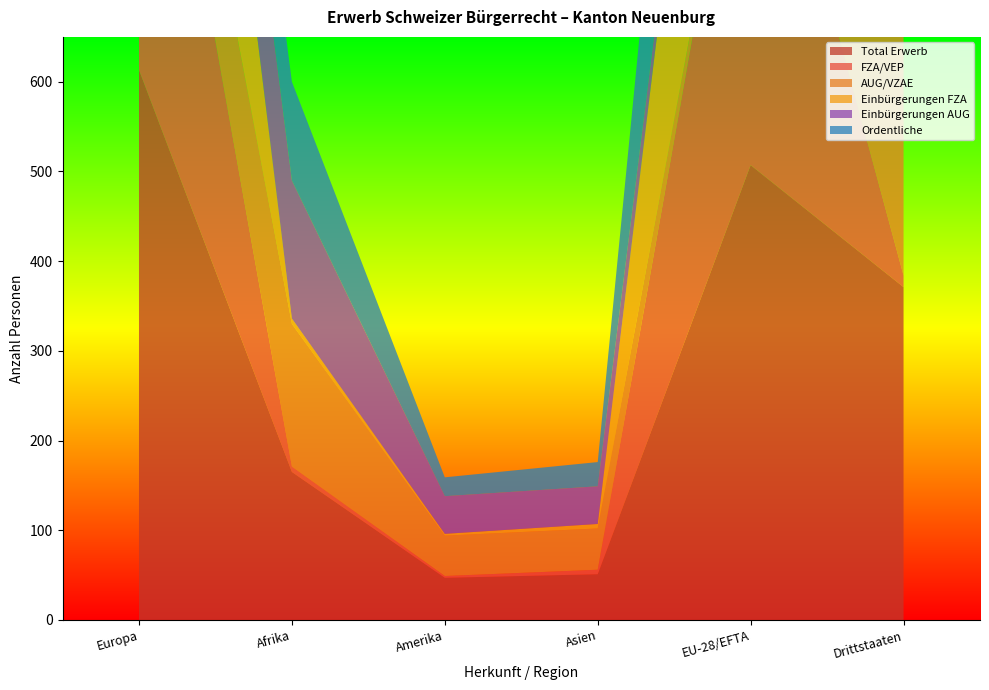

Reading left to right, extract all data points from this chart.

Total Erwerb: Europa=613	Afrika=165	Amerika=47	Asien=51	EU-28/EFTA=507	Drittstaaten=371
FZA/VEP: Europa=507	Afrika=6	Amerika=2	Asien=5	EU-28/EFTA=507	Drittstaaten=13
AUG/VZAE: Europa=106	Afrika=159	Amerika=45	Asien=46	EU-28/EFTA=0	Drittstaaten=358
Einbürgerungen FZA: Europa=497	Afrika=6	Amerika=2	Asien=5	EU-28/EFTA=497	Drittstaaten=13
Einbürgerungen AUG: Europa=105	Afrika=154	Amerika=42	Asien=42	EU-28/EFTA=0	Drittstaaten=345
Ordentliche: Europa=86	Afrika=110	Amerika=21	Asien=27	EU-28/EFTA=401	Drittstaaten=245